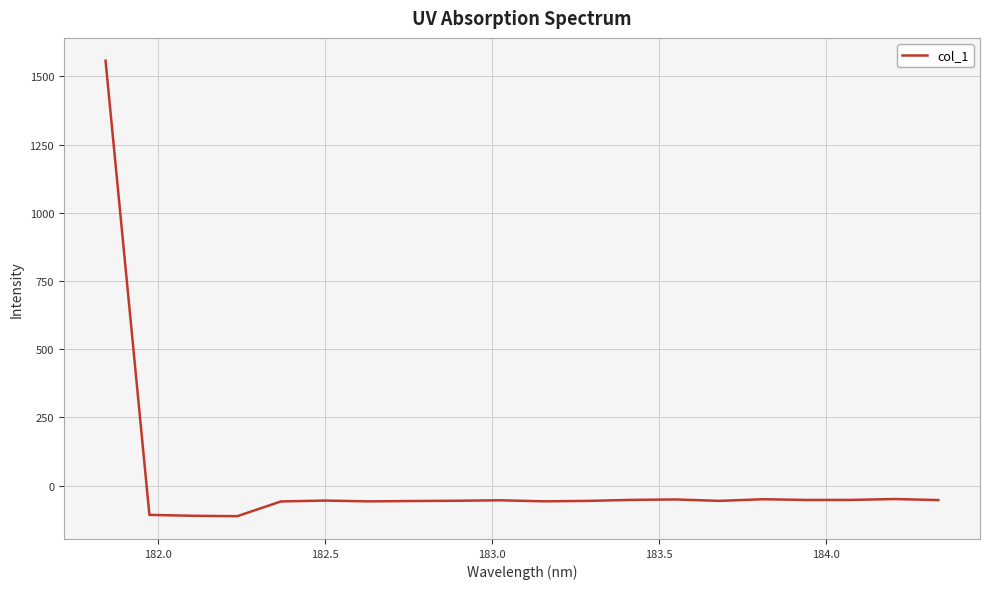

What is the maximum value shown in the chart?

1557.5